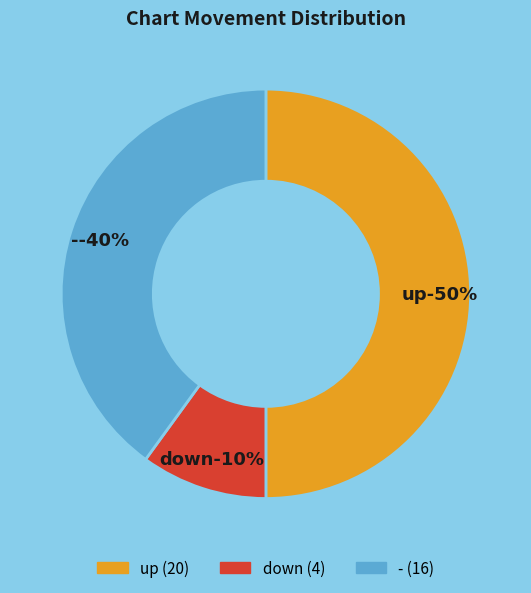

What is the total percentage of down and up?

60.0%